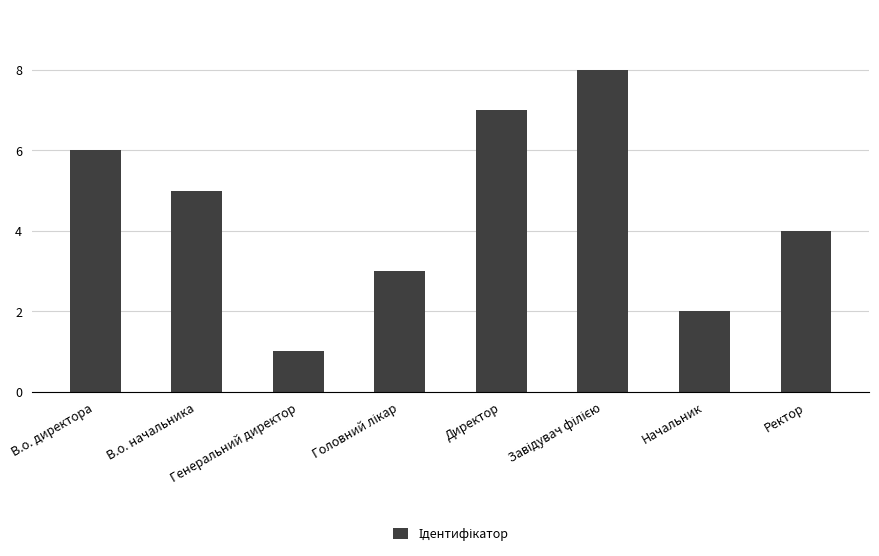

Are the bars horizontal?

No